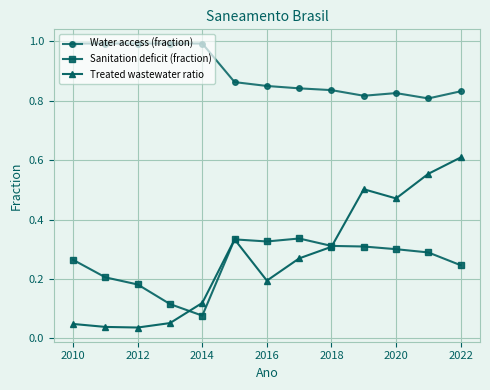

Which series has the largest range (max minus min)?

Treated wastewater ratio